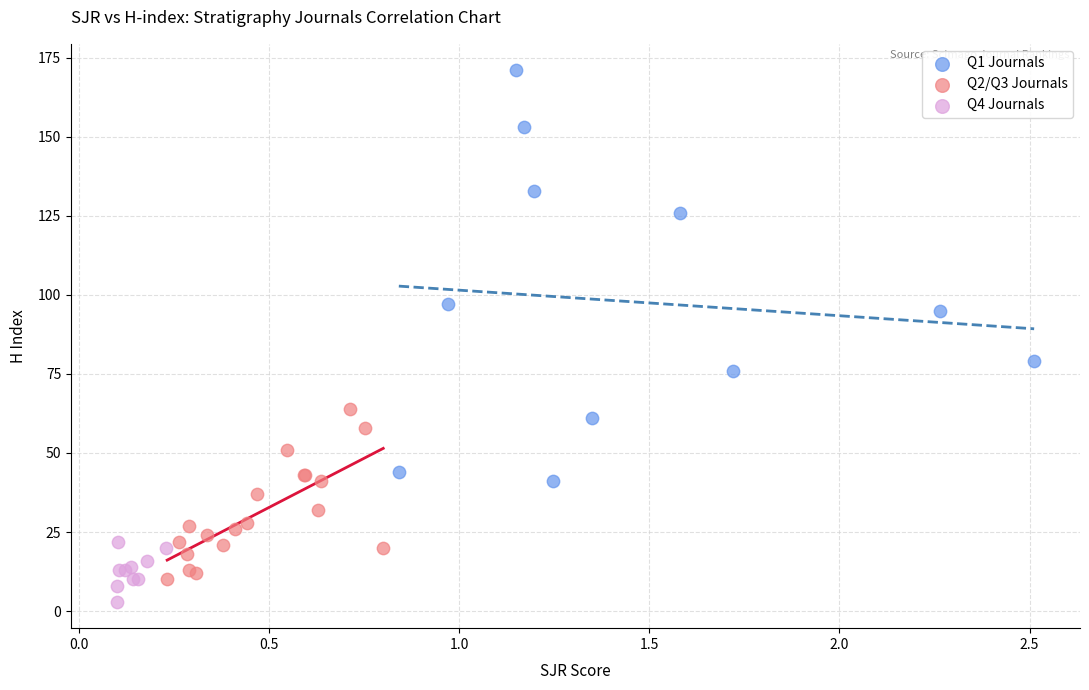

What are all the series names shown in the legend?

Q1 Journals, Q2/Q3 Journals, Q4 Journals